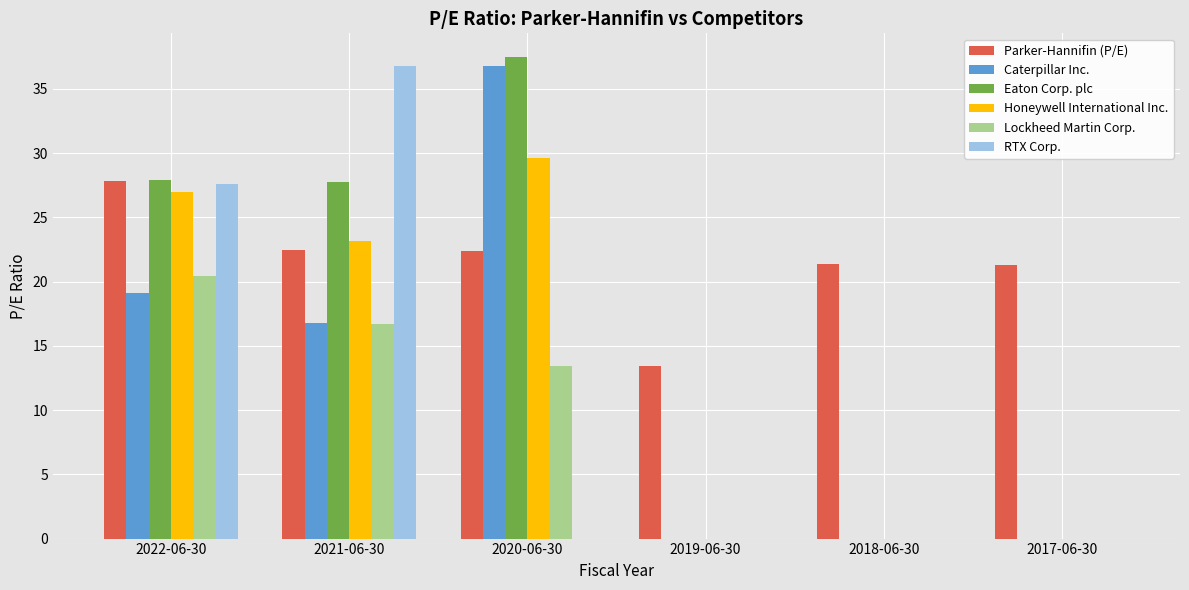

What is the maximum value for RTX Corp.?

36.8